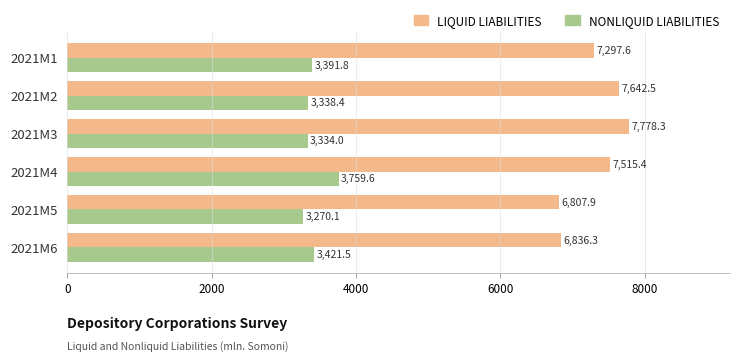

List the labels in order of NONLIQUID LIABILITIES value, largest first.

2021M4, 2021M6, 2021M1, 2021M2, 2021M3, 2021M5